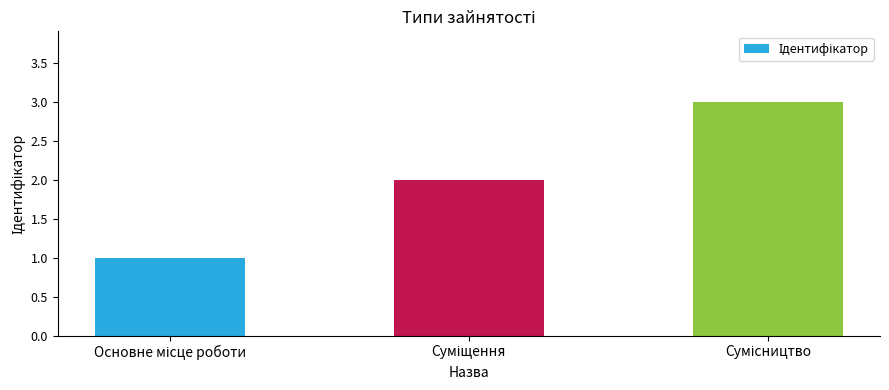

What is the maximum value shown in the chart?

3